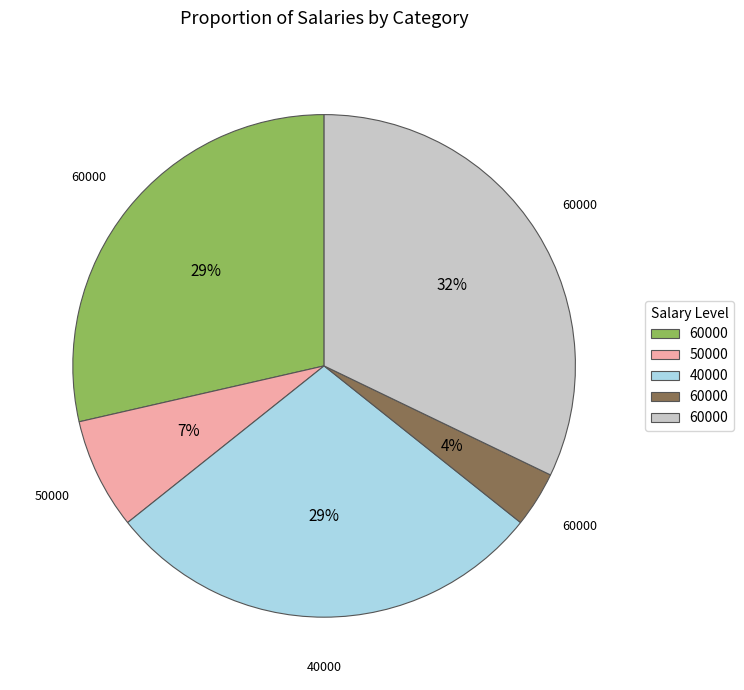

To the nearest percent, what is the average slice percentage?

20%